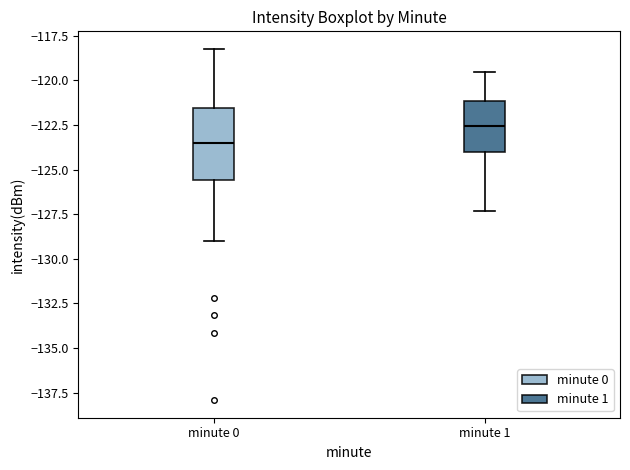

Which box has the lowest median line?

minute 0